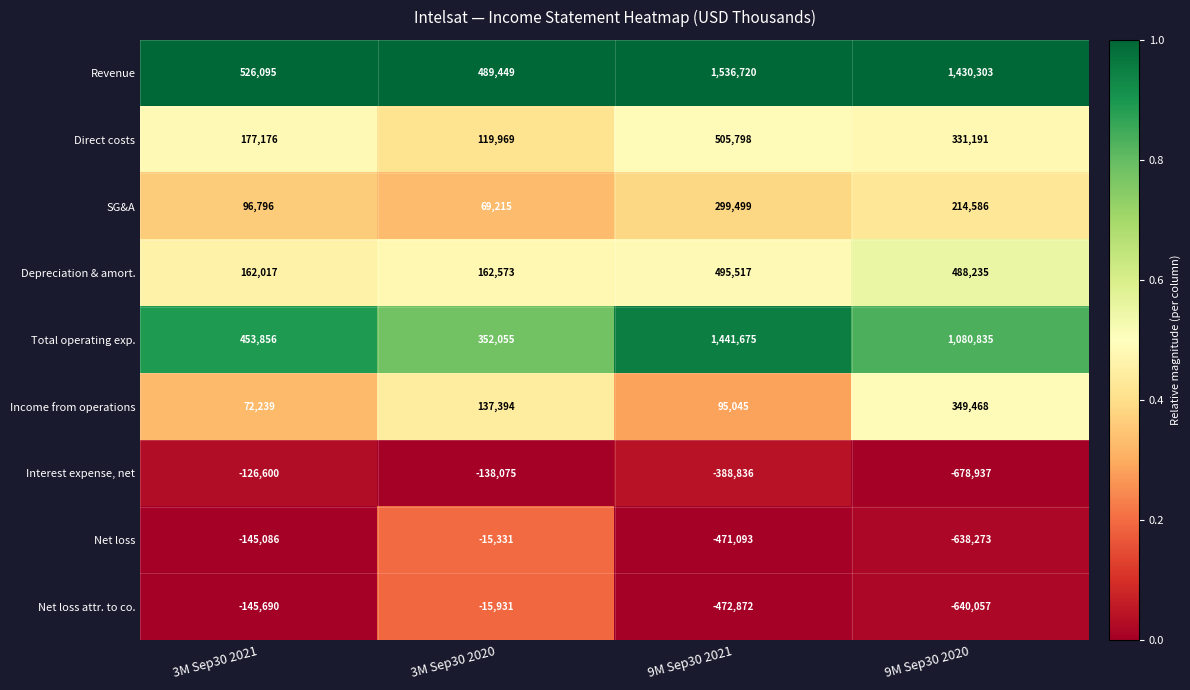

Which series changed the most between 3M Sep30 2021 and 9M Sep30 2021?

Revenue